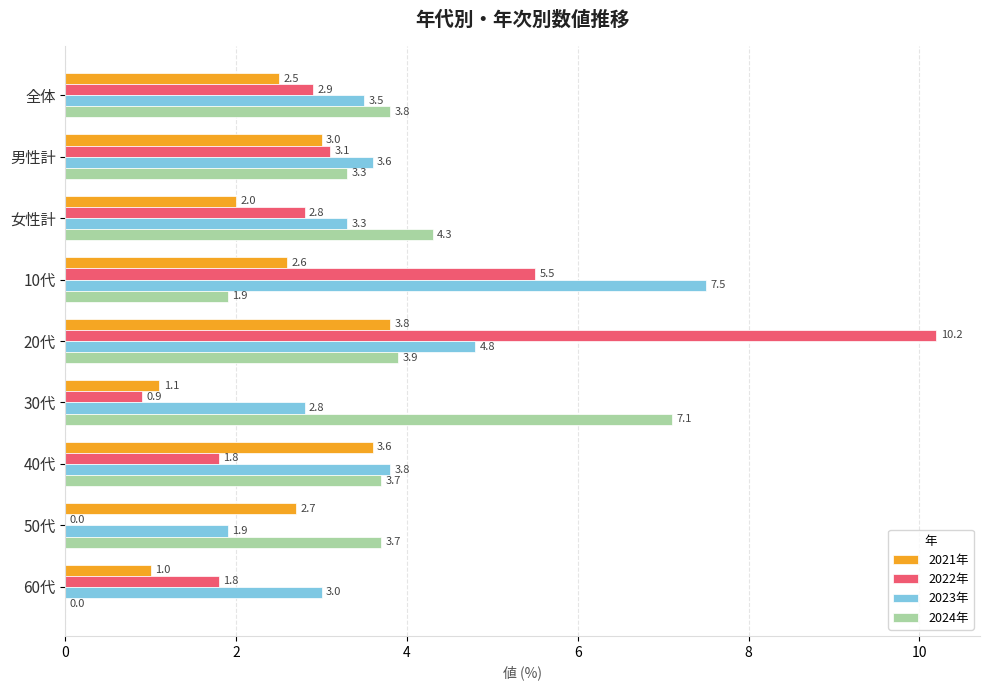

At which category does the chart reach its peak across all series?

20代